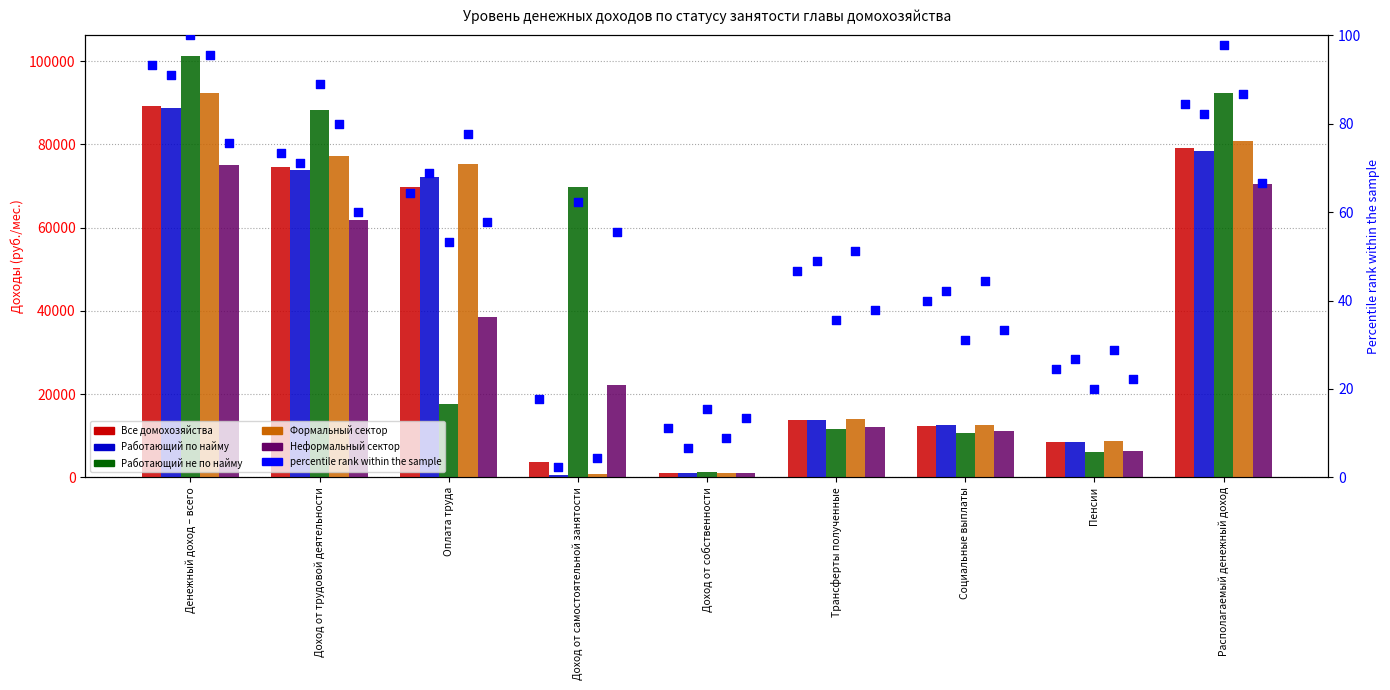

Which series reaches the maximum Y coordinate?

Работающий не по найму